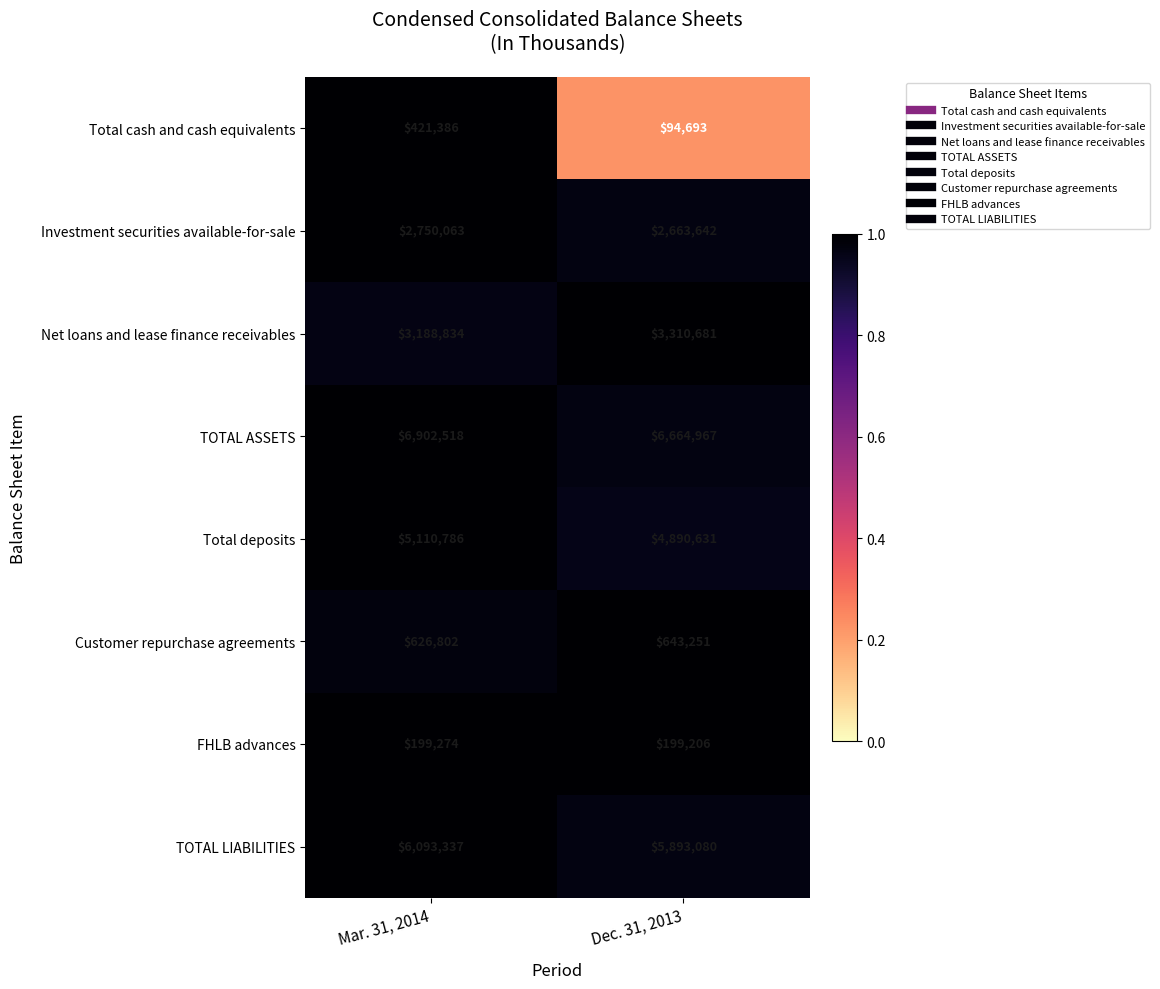

Reading left to right, transcribe all the data shown in this chart.

Total cash and cash equivalents: Mar. 31, 2014=421386	Dec. 31, 2013=94693
Investment securities available-for-sale: Mar. 31, 2014=2750063	Dec. 31, 2013=2663642
Net loans and lease finance receivables: Mar. 31, 2014=3188834	Dec. 31, 2013=3310681
TOTAL ASSETS: Mar. 31, 2014=6902518	Dec. 31, 2013=6664967
Total deposits: Mar. 31, 2014=5110786	Dec. 31, 2013=4890631
Customer repurchase agreements: Mar. 31, 2014=626802	Dec. 31, 2013=643251
FHLB advances: Mar. 31, 2014=199274	Dec. 31, 2013=199206
TOTAL LIABILITIES: Mar. 31, 2014=6093337	Dec. 31, 2013=5893080